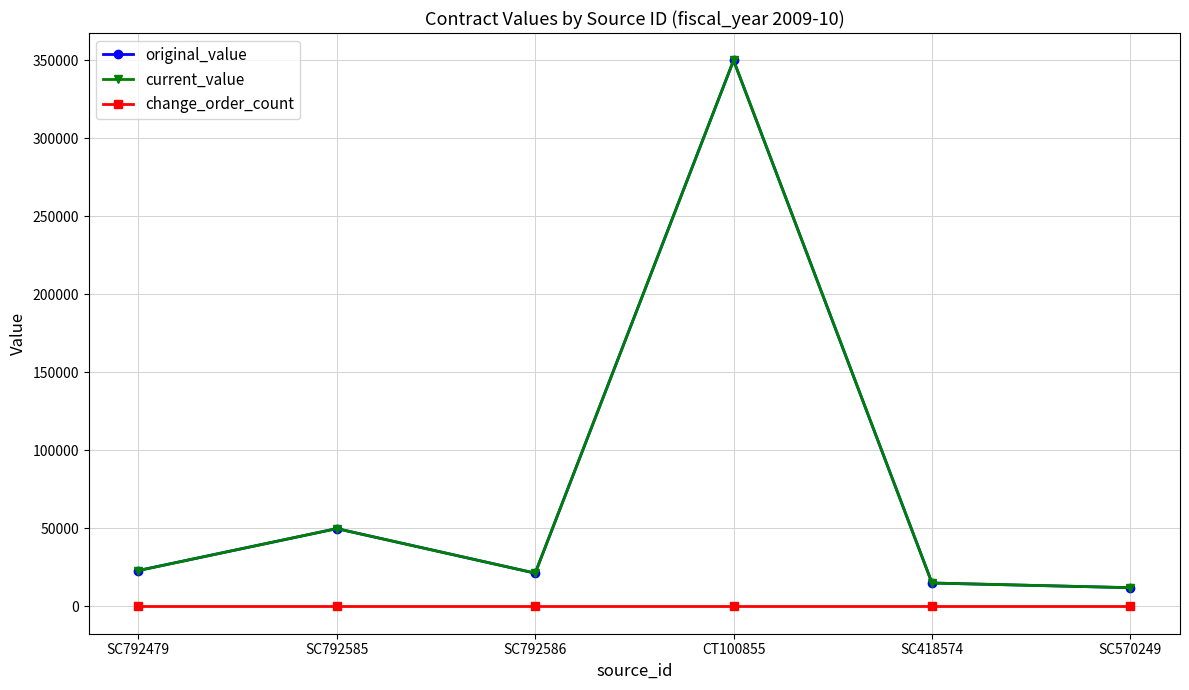

How many lines are shown in the chart?

3